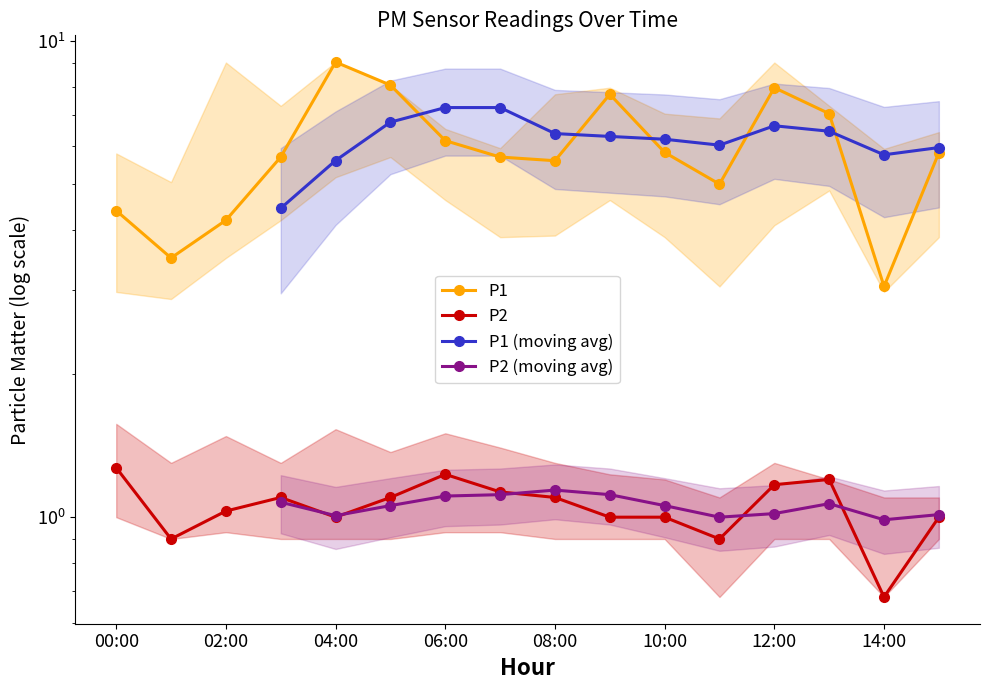

At which category does P2 reach its first local valley?

01:00